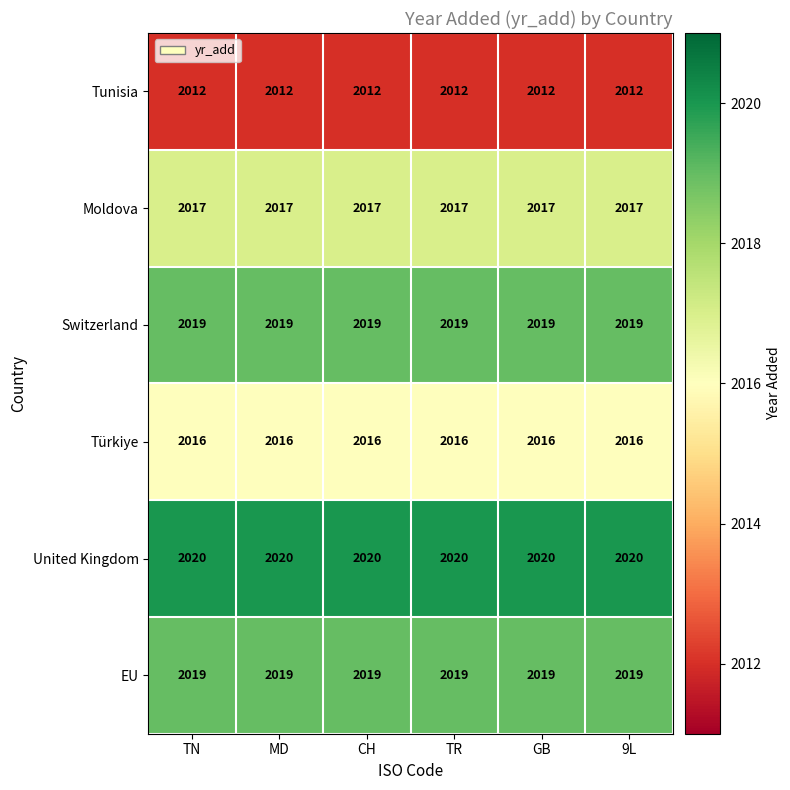

How many data points does each series have?

6